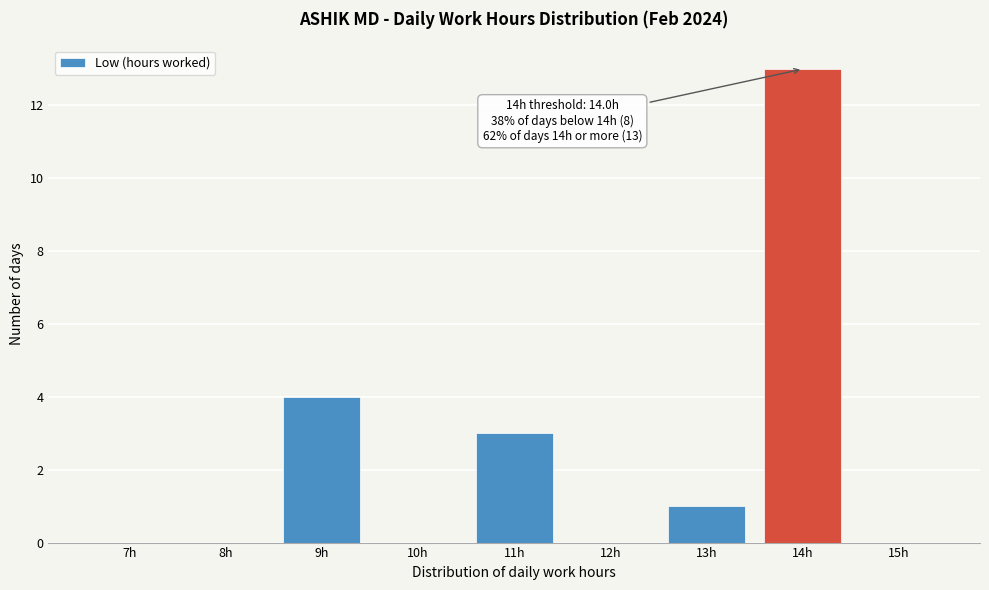

Reading left to right, what are all the values shown in this chart?

7h=0	8h=0	9h=4	10h=0	11h=3	12h=0	13h=1	14h=13	15h=0